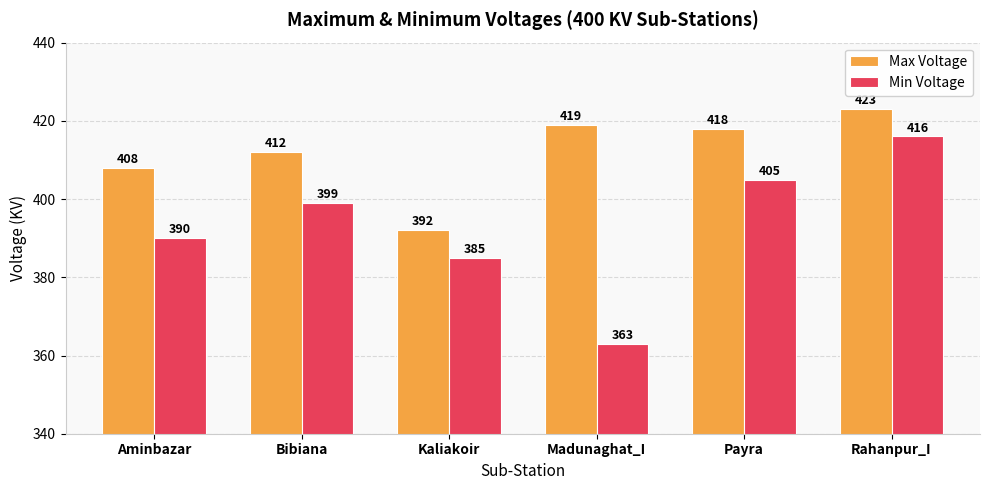

What is the difference between the second highest and minimum values in the Max Voltage series?

27